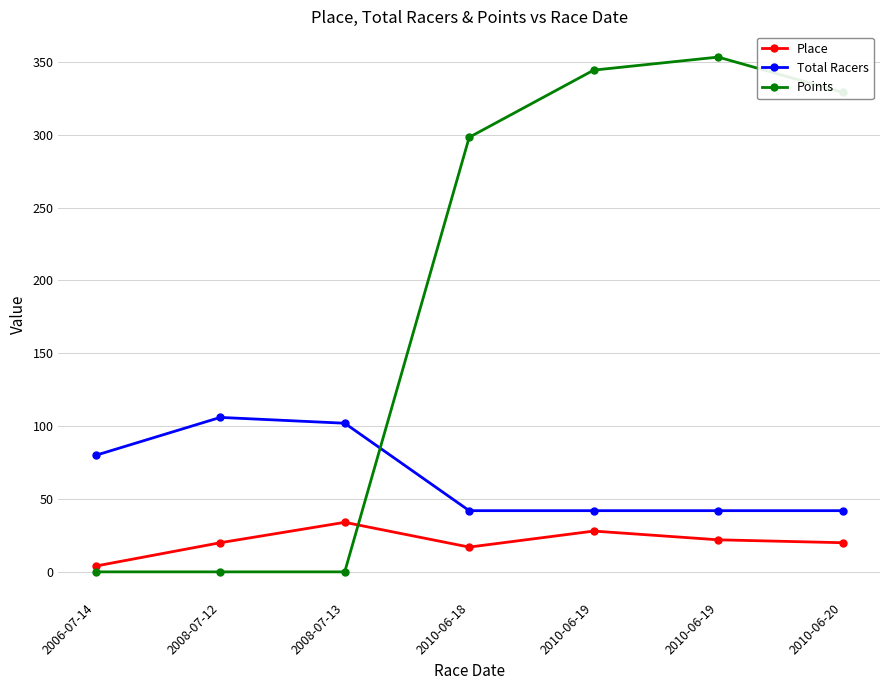

What are all the series names shown in the legend?

Place, Total Racers, Points